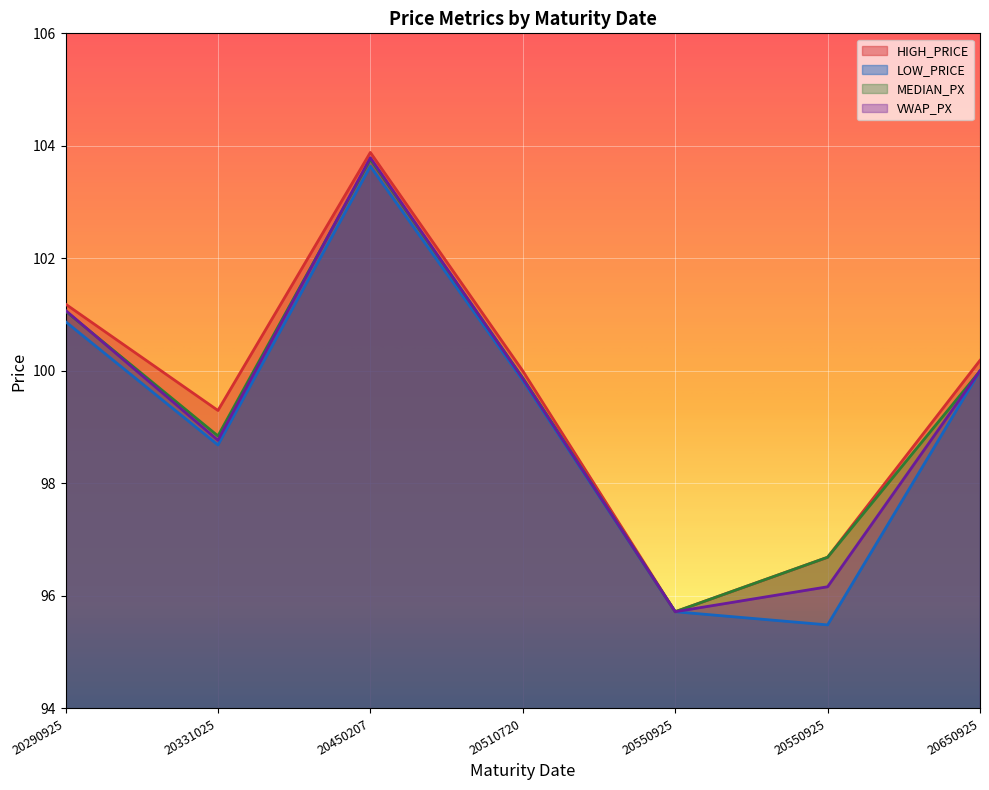

Is the value of HIGH_PRICE at 20290925 greater than the value of LOW_PRICE at 20290925?

Yes